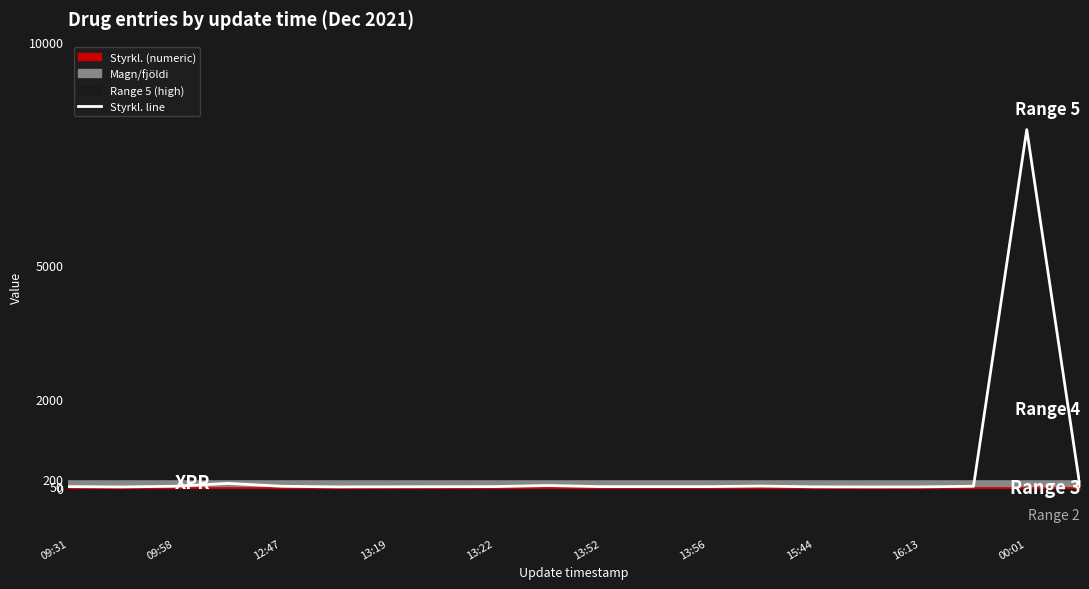

Which category has the highest value in the Styrkl. line series?

00:01